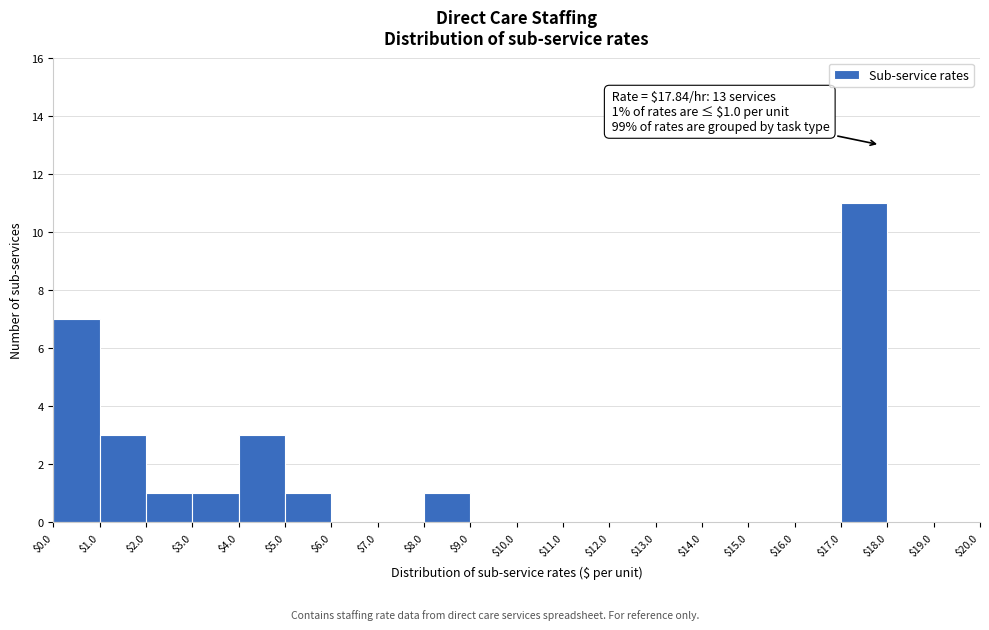

Which range on the x-axis has the tallest bar?

$17.0 to $18.0